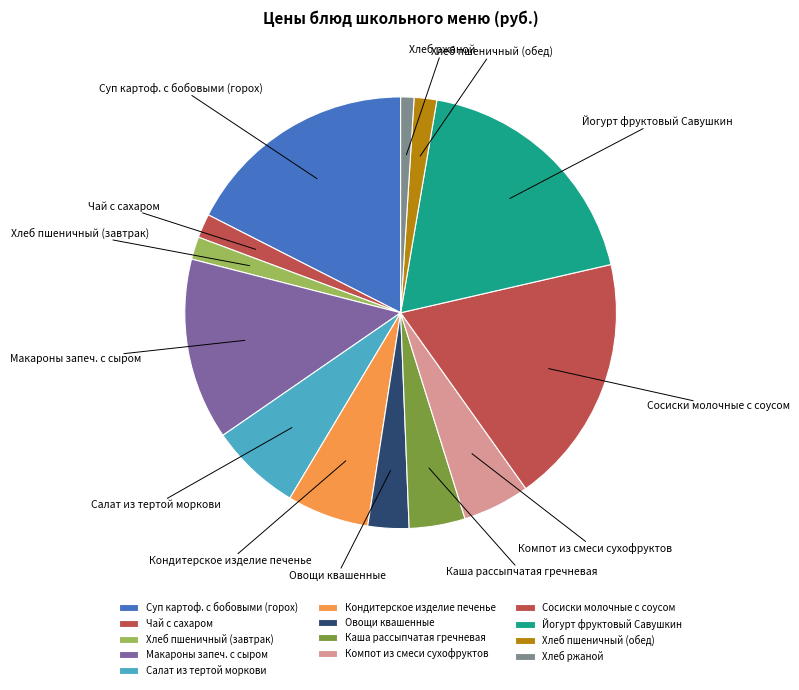

Which category has the smallest portion of the pie?

Хлеб ржаной